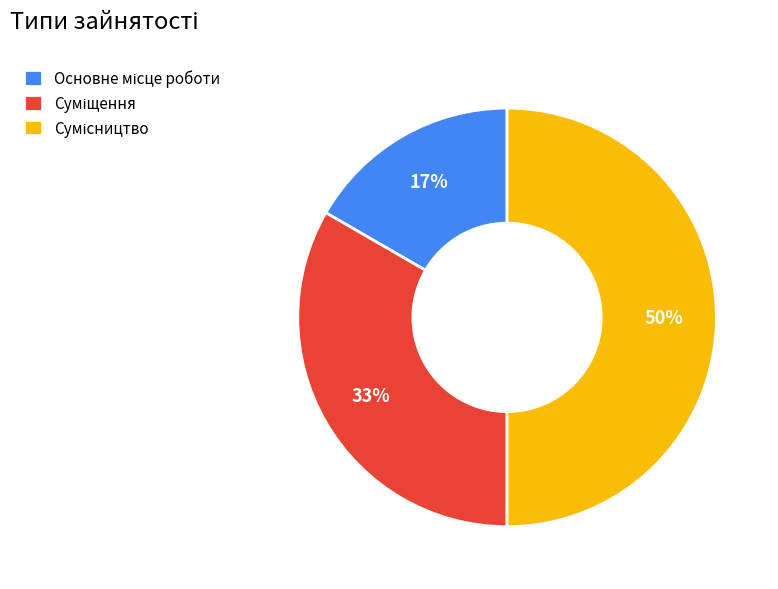

To the nearest percent, what is the average slice percentage?

33%